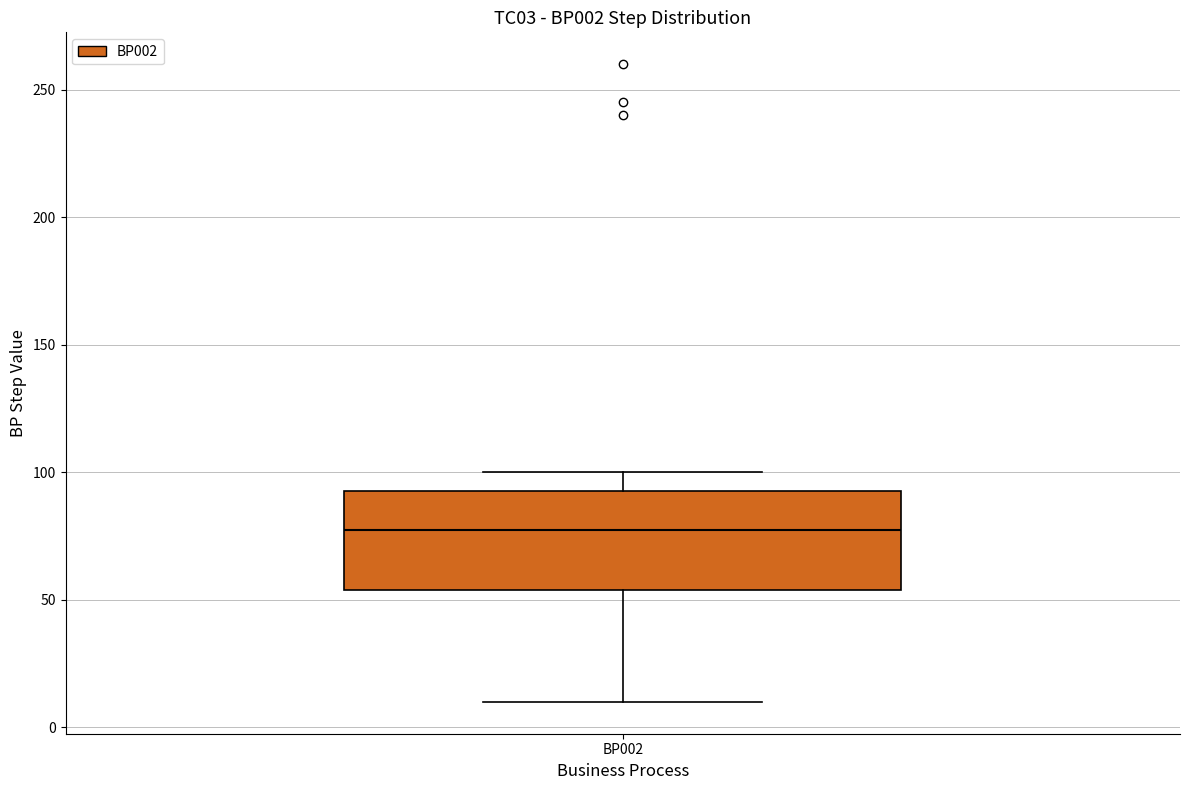

Where is the lower edge of the box for BP002 on the y-axis? The values are not printed on the chart, so give them approximately, as read against the axis.

55